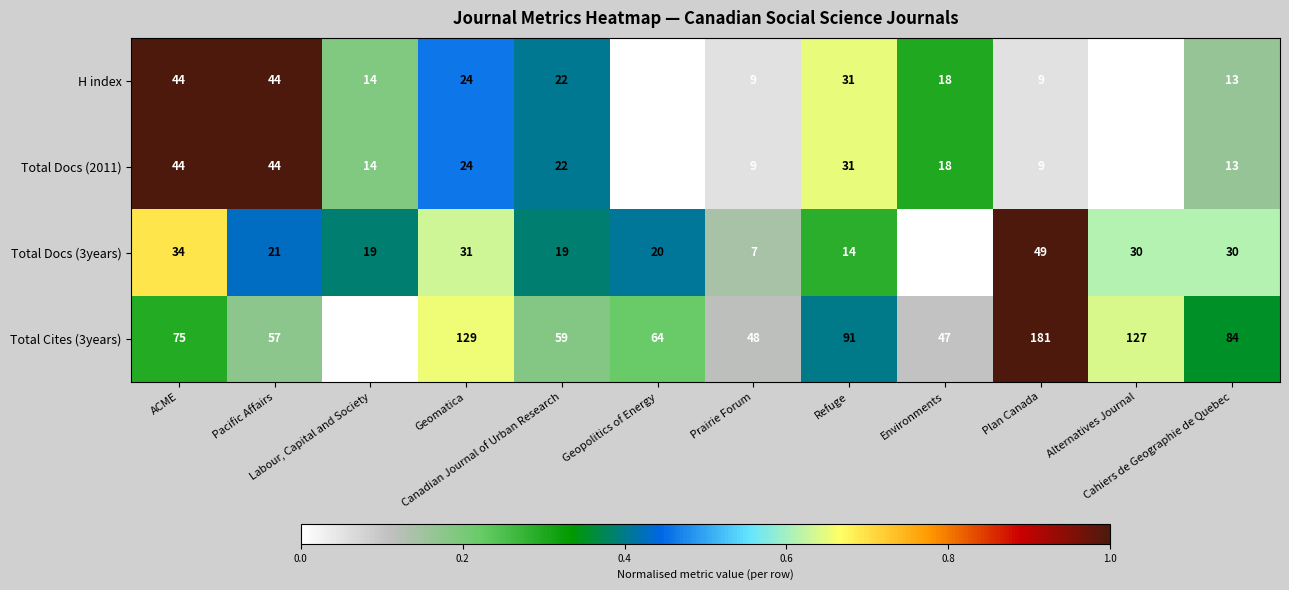

At which category is the sum across all series the highest?

Plan Canada